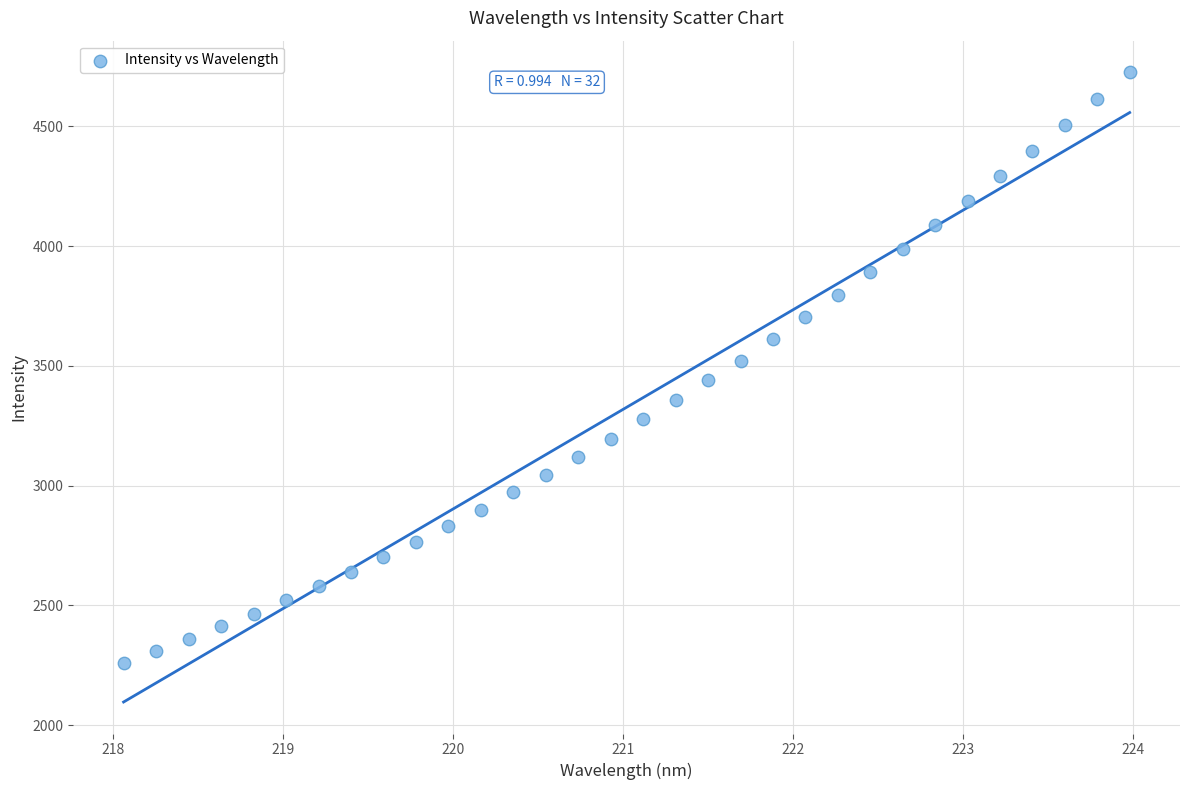

What is the range of Y values (max minus min)?

2465.8